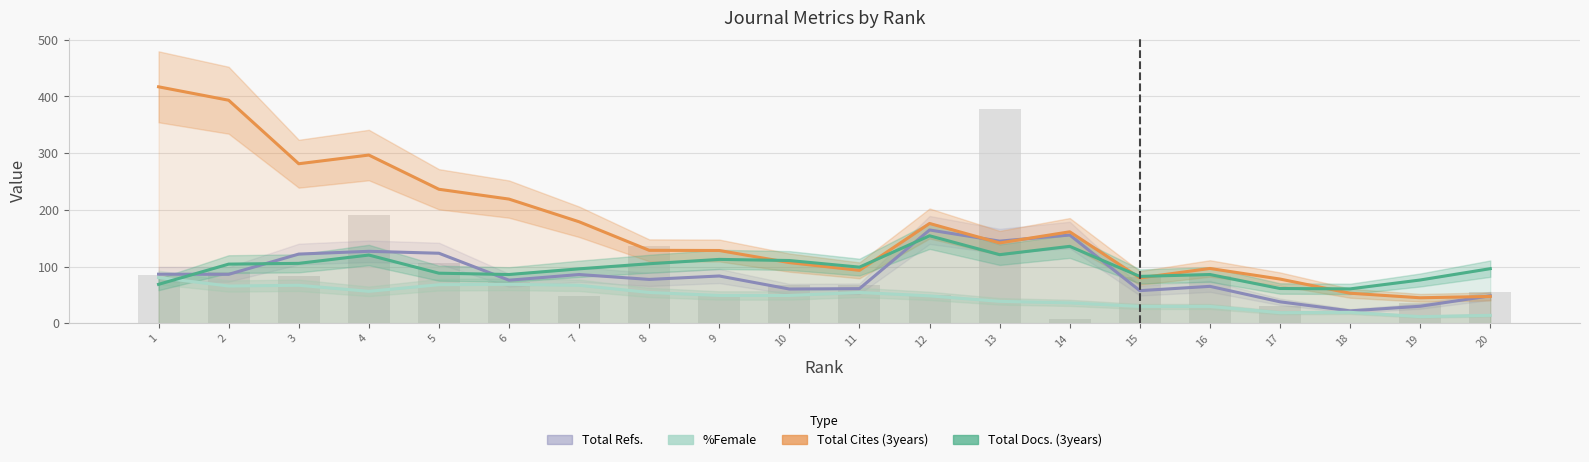

Rank the series at 10 from highest to lowest value.

Total Docs. (3years), Total Cites (3years), Total Refs., %Female